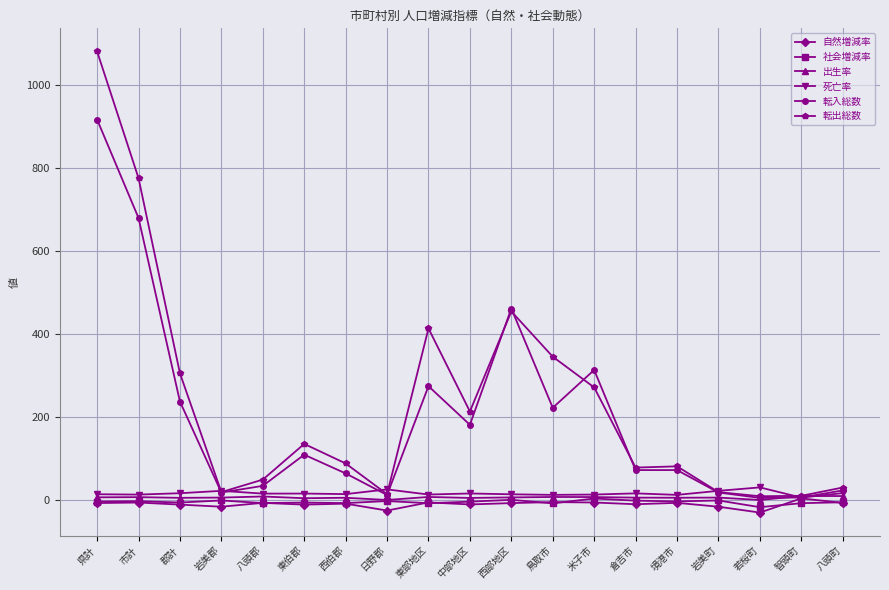

What is the spread (max minus min) of values at 西部地区?

468.5